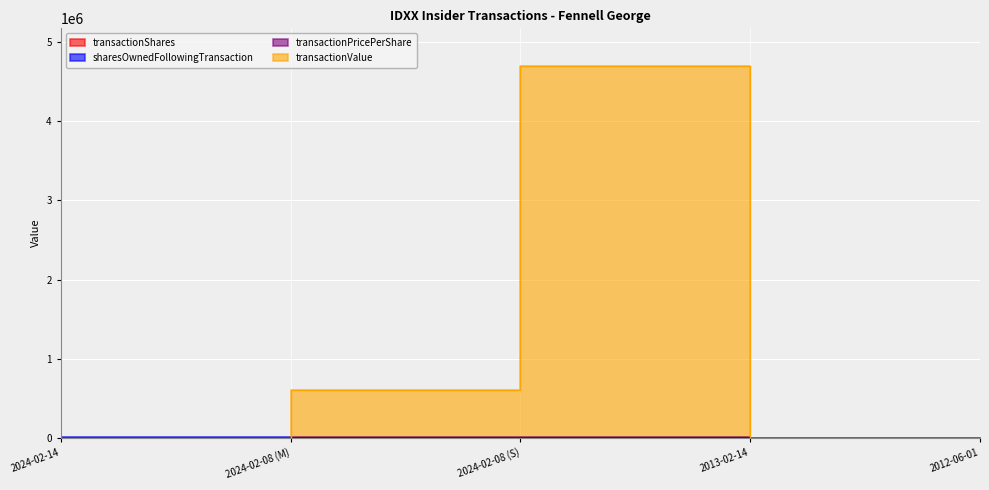

How many values in the transactionShares series exceed 780?

2